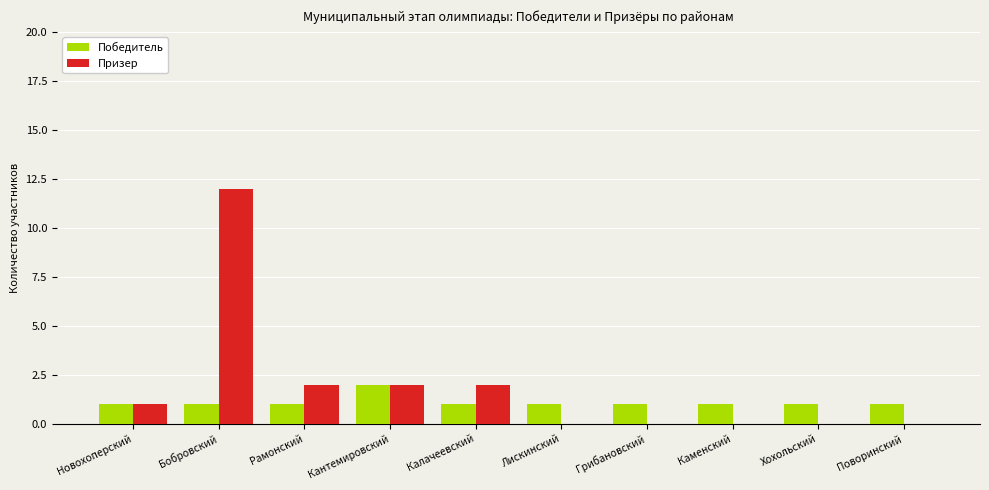

Between Кантемировский and Поворинский, which series saw the biggest shift?

Призер